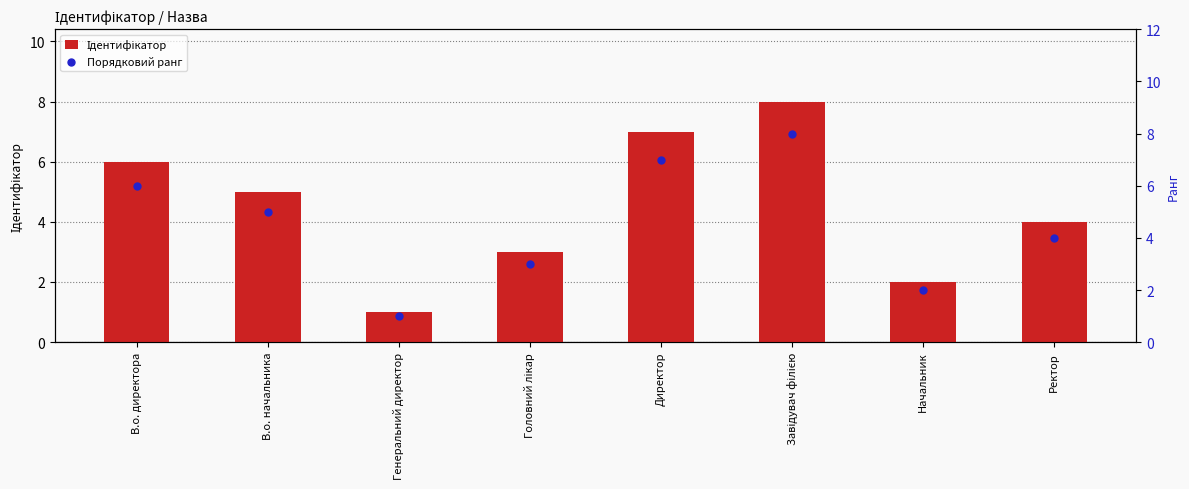

Which series has the largest Y range (max minus min)?

Ідентифікатор